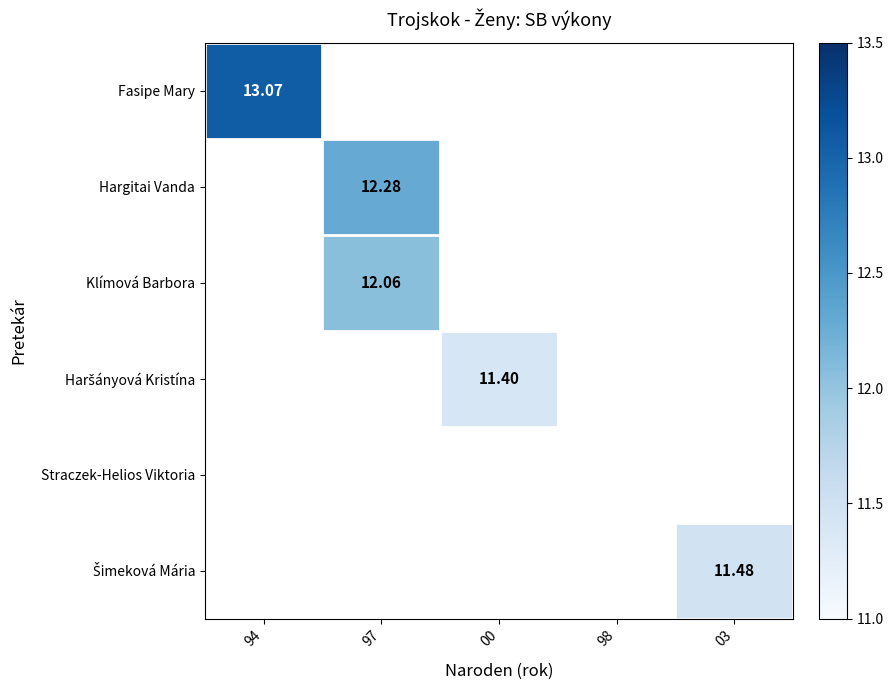

Which series has the largest range (max minus min)?

Fasipe Mary